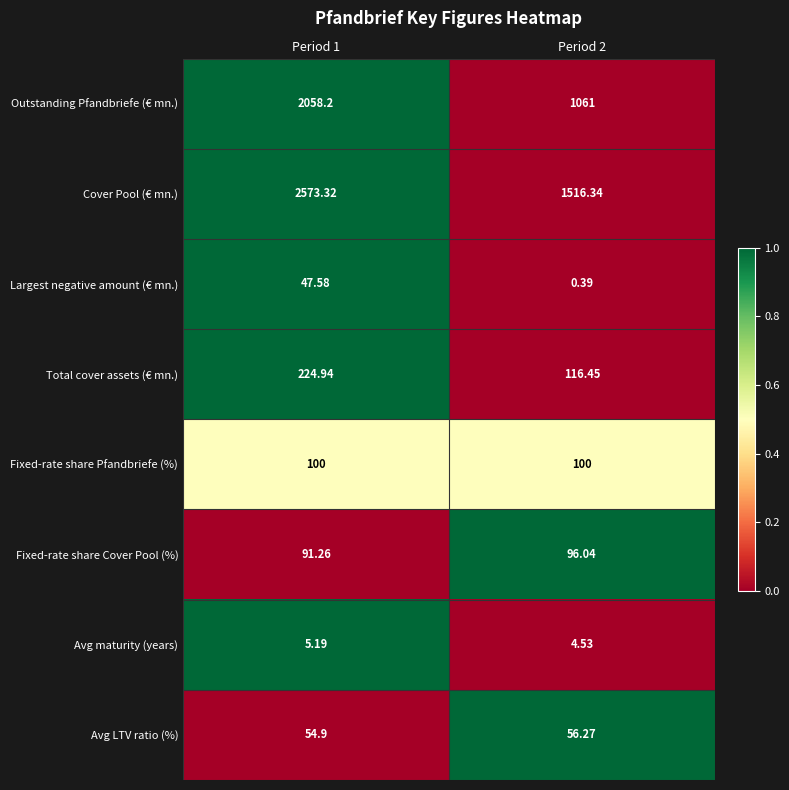

Which series has the largest range (max minus min)?

Cover Pool (€ mn.)